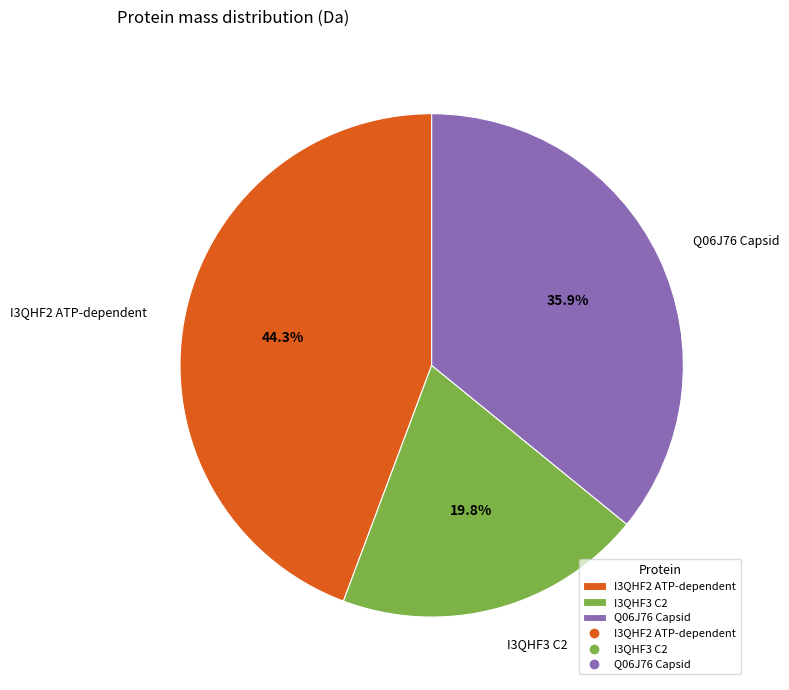

Which slice is the largest?

I3QHF2 ATP-dependent